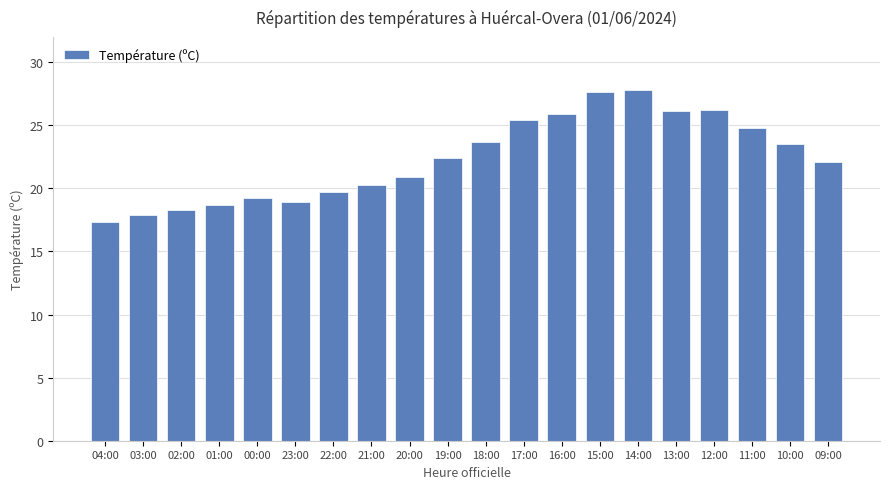

What is the change in value from 01:00 to 12:00?

+7.5